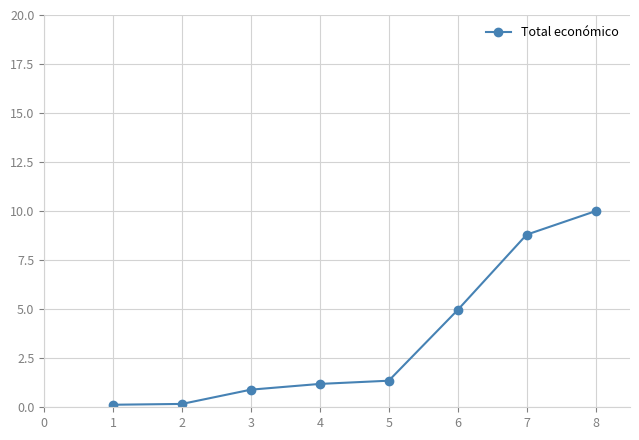

Which has a higher value, 3 or 4?

4